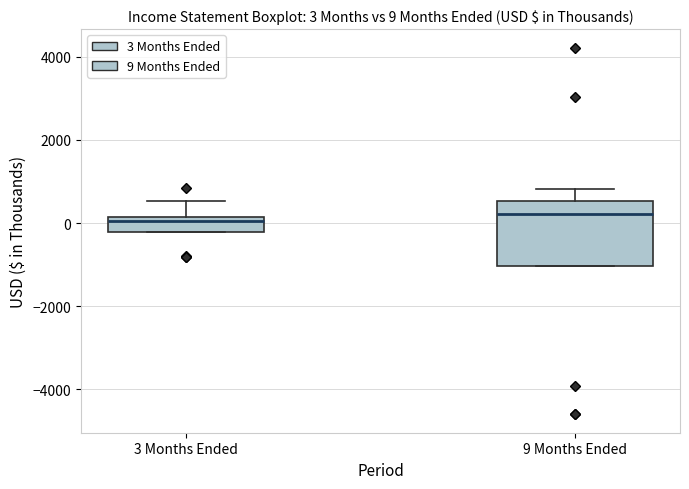

Comparing the boxes themselves (not the whiskers), which one is the tallest?

9 Months Ended